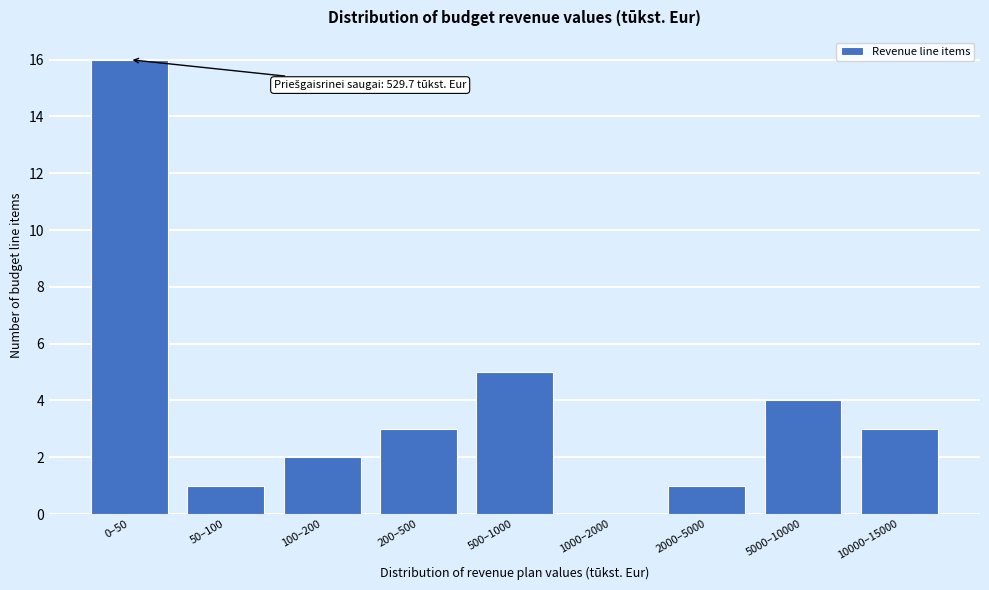

Reading left to right, extract all data points from this chart.

0–50=16	50–100=1	100–200=2	200–500=3	500–1000=5	1000–2000=0	2000–5000=1	5000–10000=4	10000–15000=3